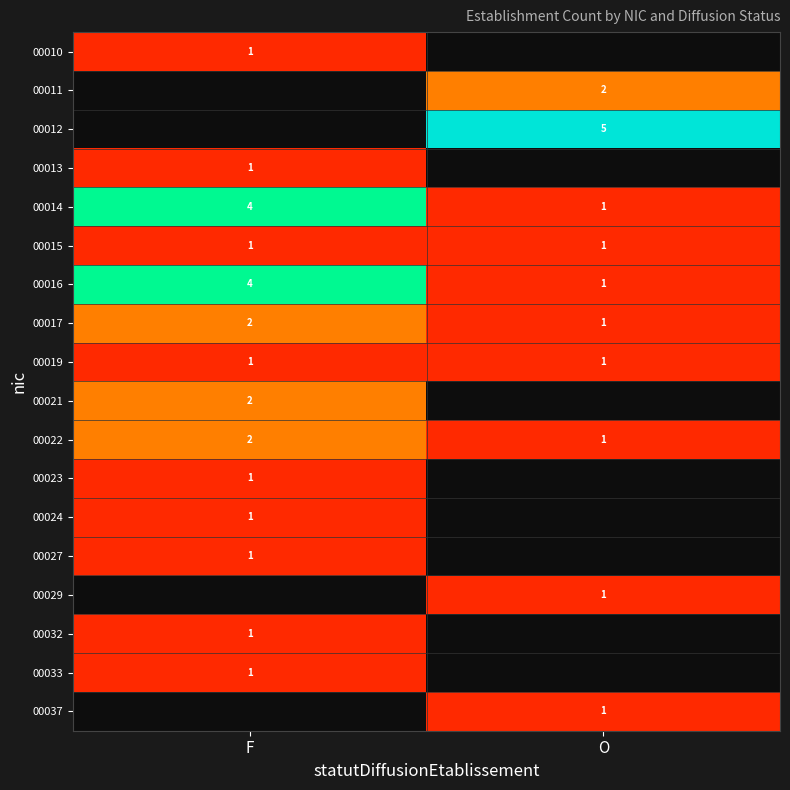

What is the sum of the 00017 values at O and F?

3